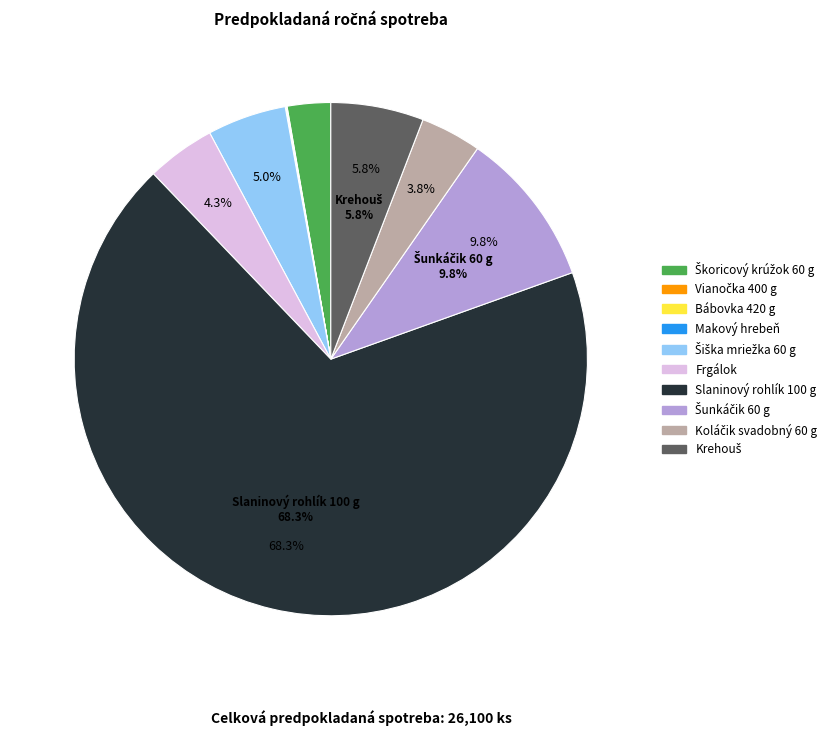

Is there a majority slice in this chart?

Yes